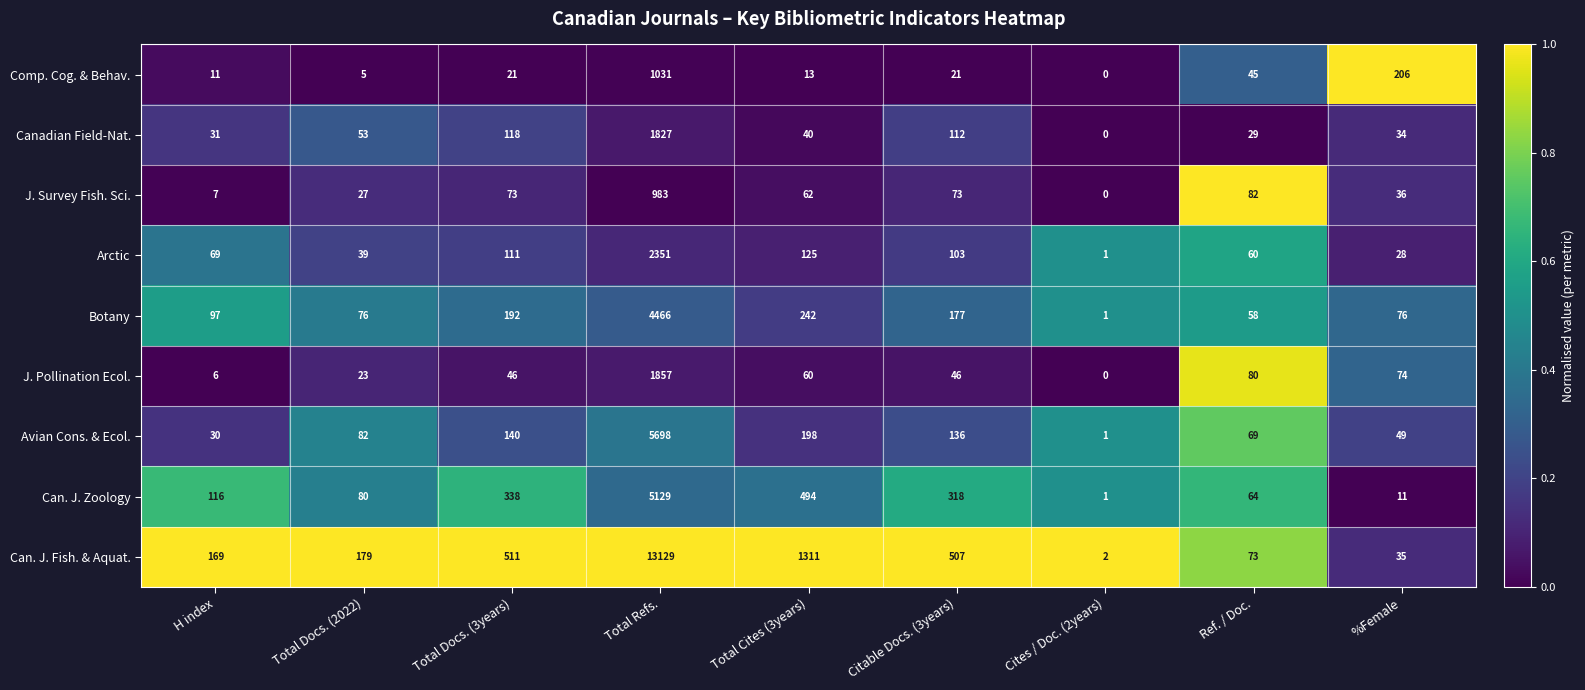

Which series has the widest spread of values?

Can. J. Fish. & Aquat.